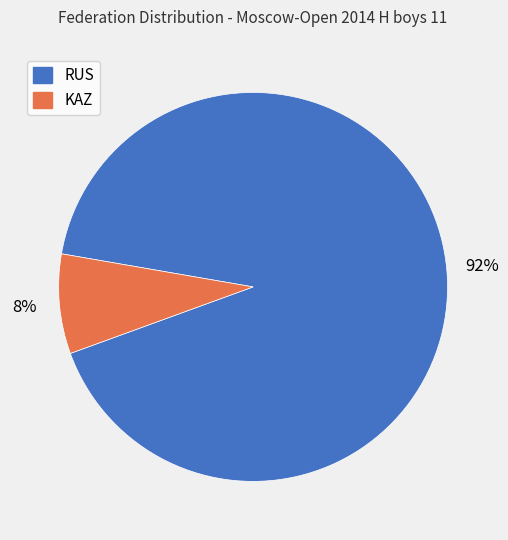

Is the sum of KAZ and RUS greater than half?

Yes